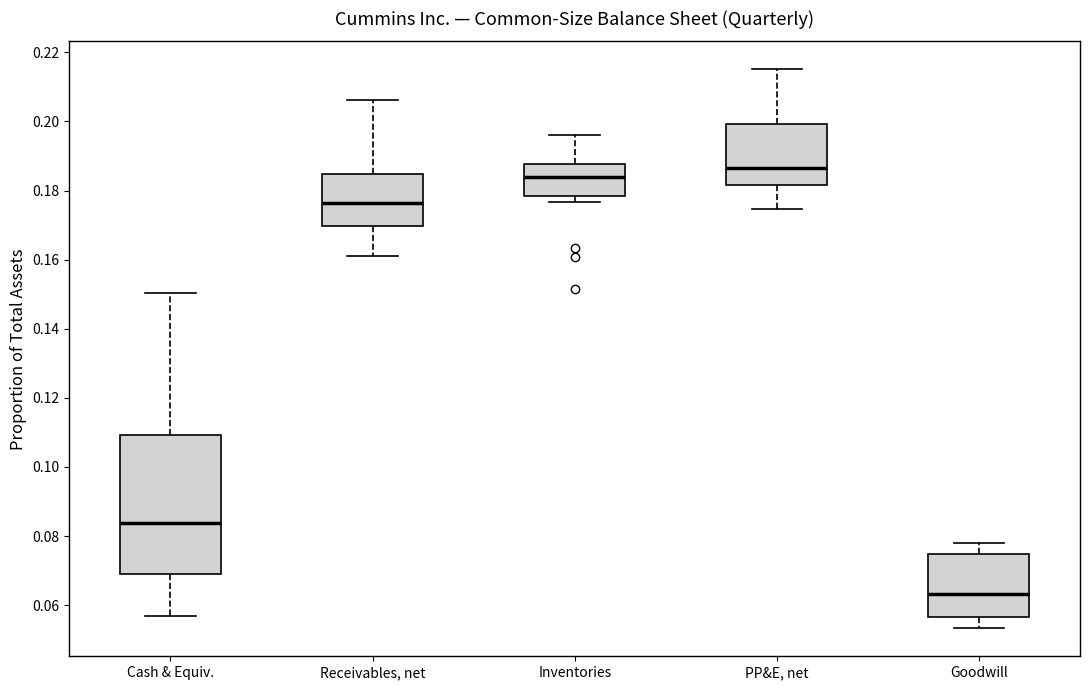

Comparing the boxes themselves (not the whiskers), which one is the tallest?

Cash & Equiv.